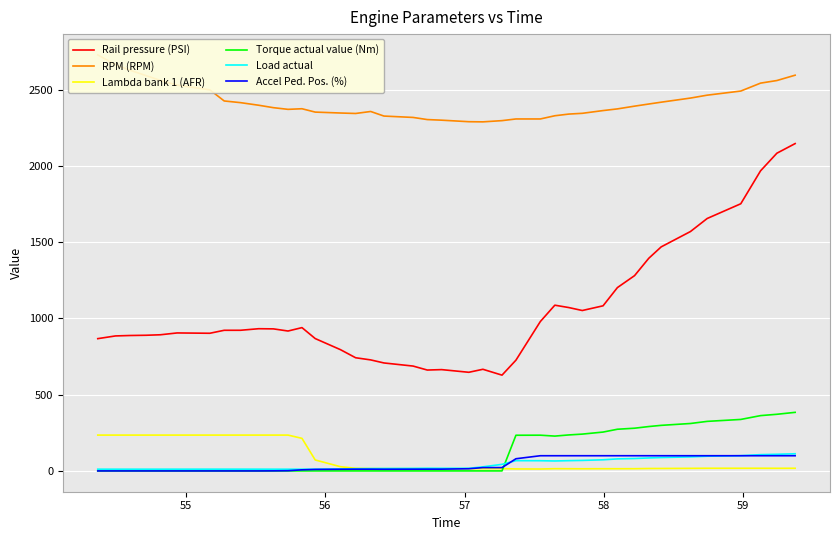

True or false: Rail pressure (PSI) and RPM (RPM) cross at least once.

False